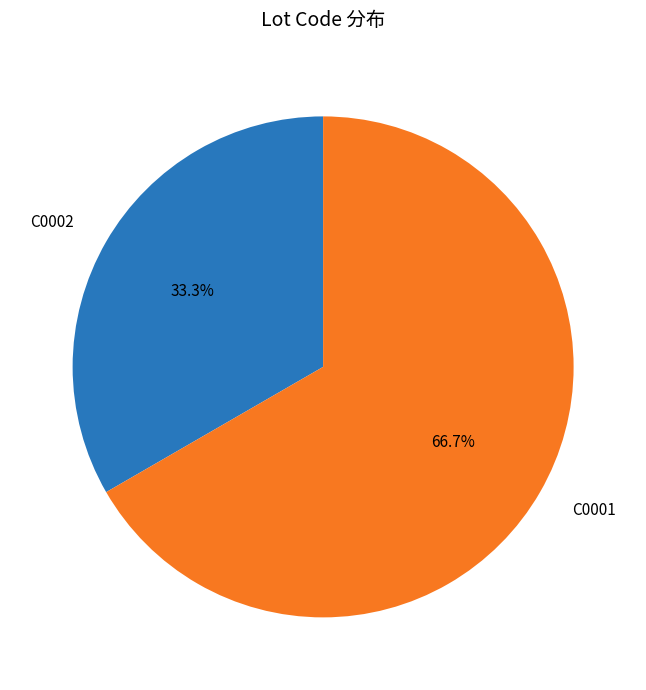

Which has a higher value, C0001 or C0002?

C0001